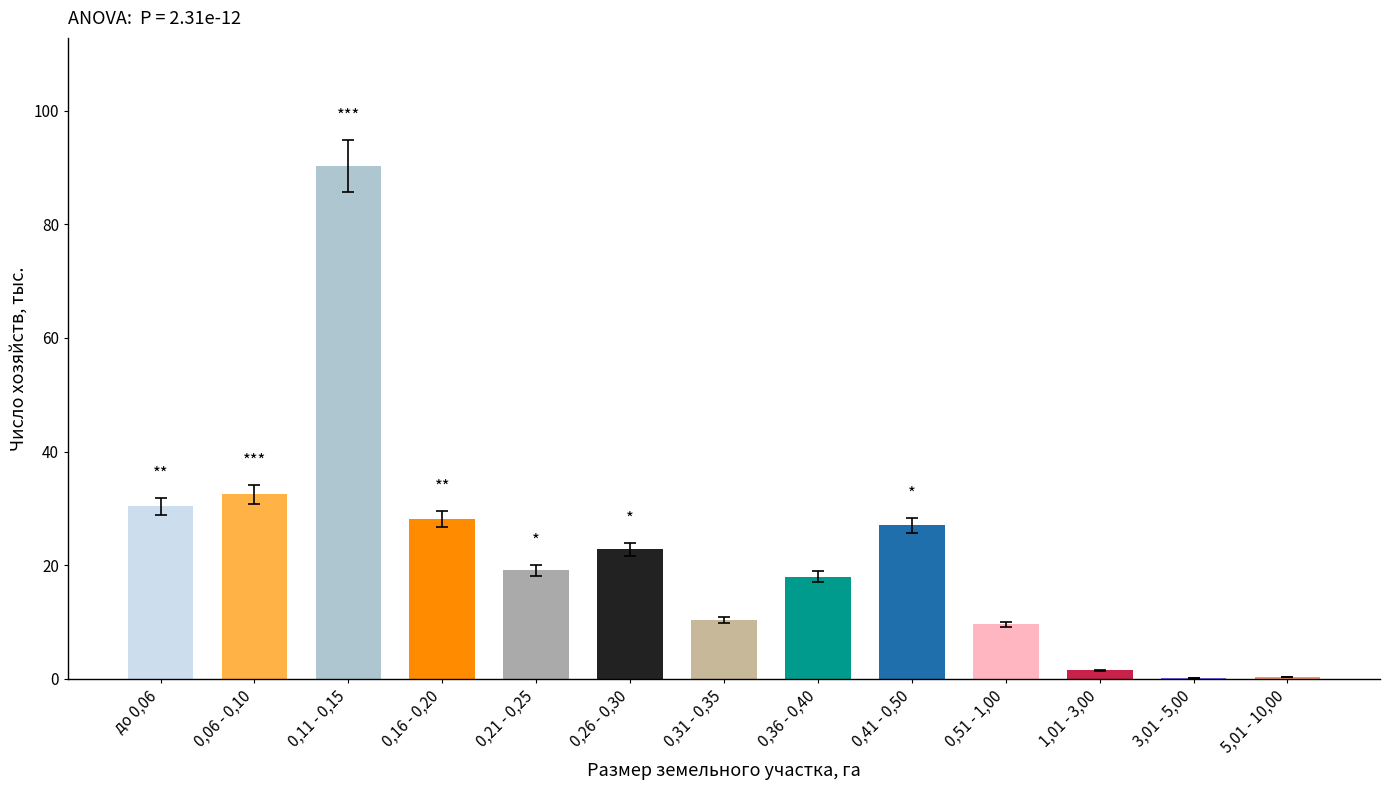

Is it true that the value at 0,06 - 0,10 is 12.1?

False